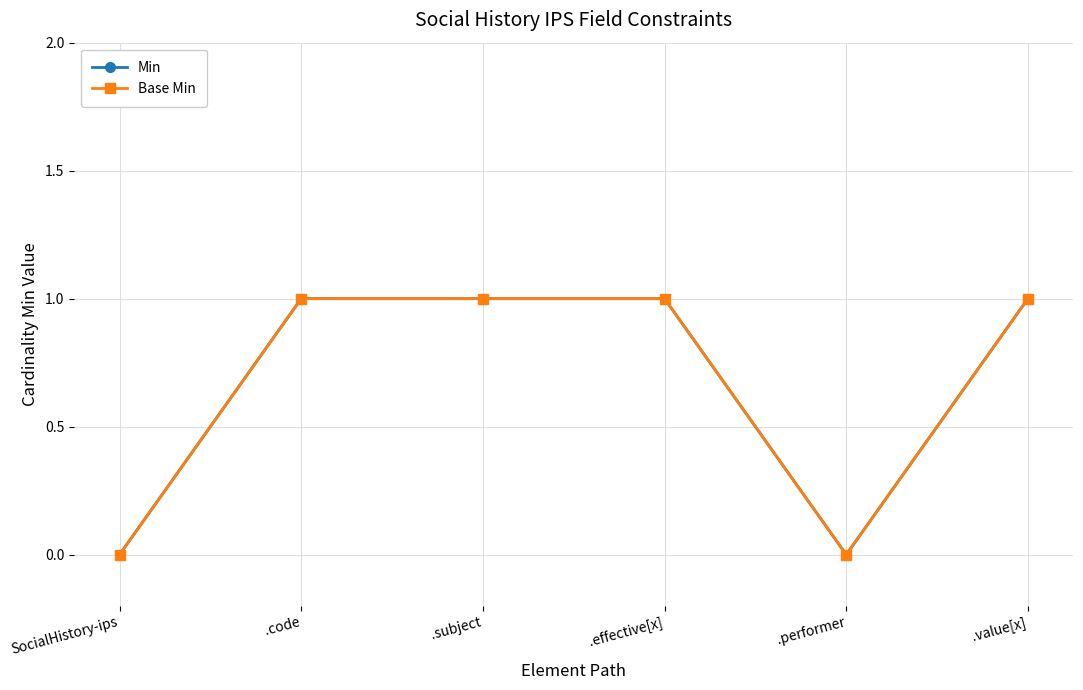

The Base Min series shows 0 at .performer. True or false?

True